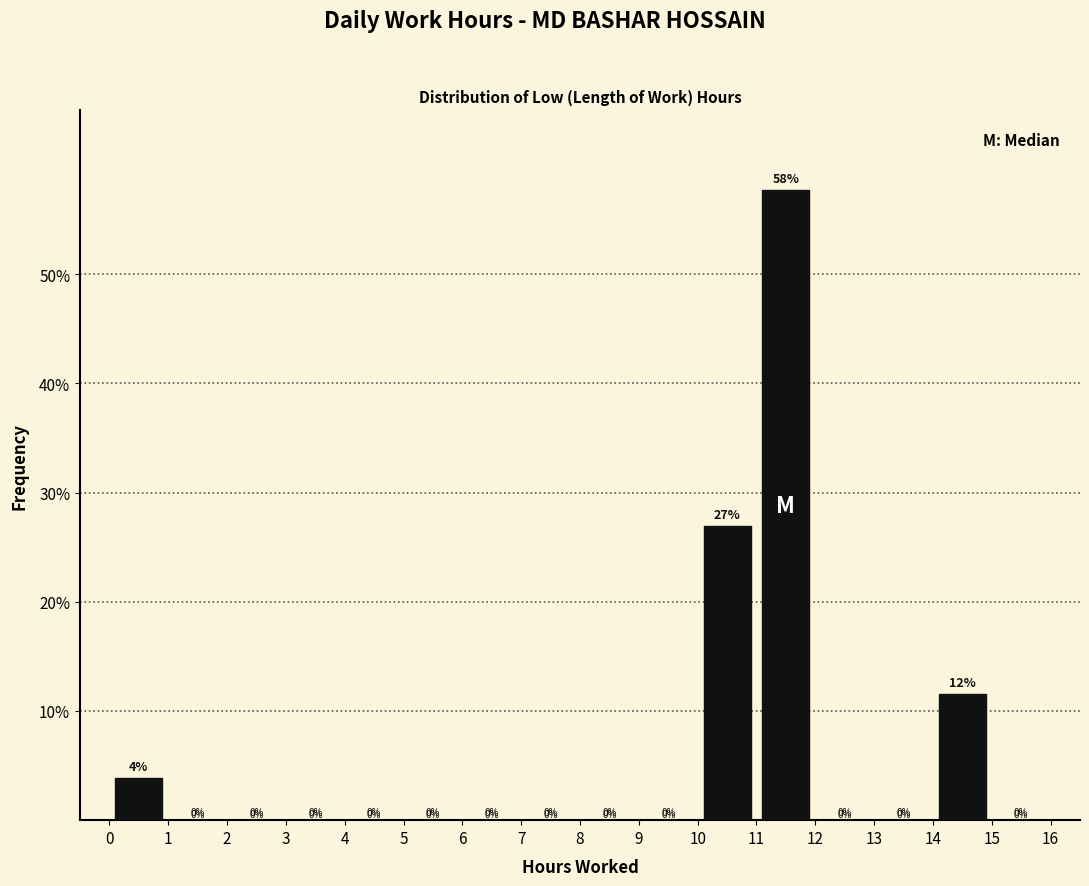

Which range on the x-axis has the tallest bar?

11 to 12